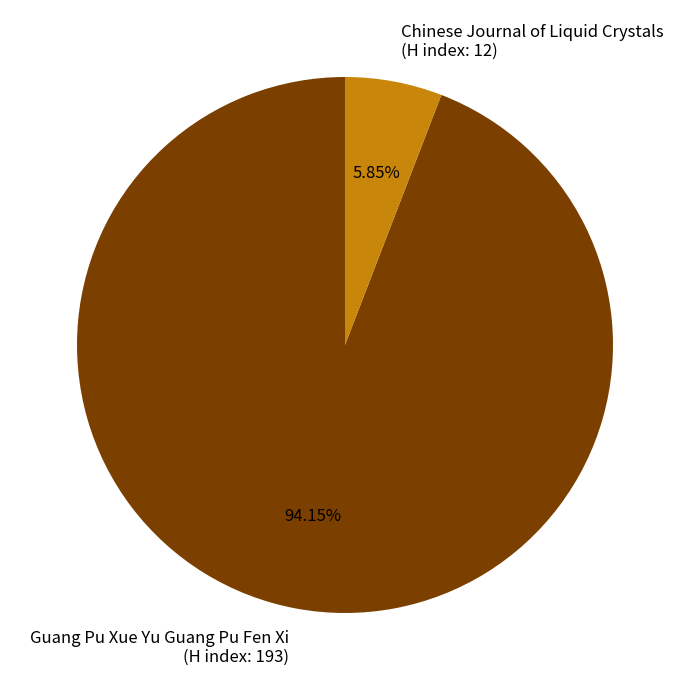

Approximately how many times larger is the value at Guang Pu Xue Yu Guang Pu Fen Xi (H index: 193) compared to Chinese Journal of Liquid Crystals (H index: 12)?

16.1